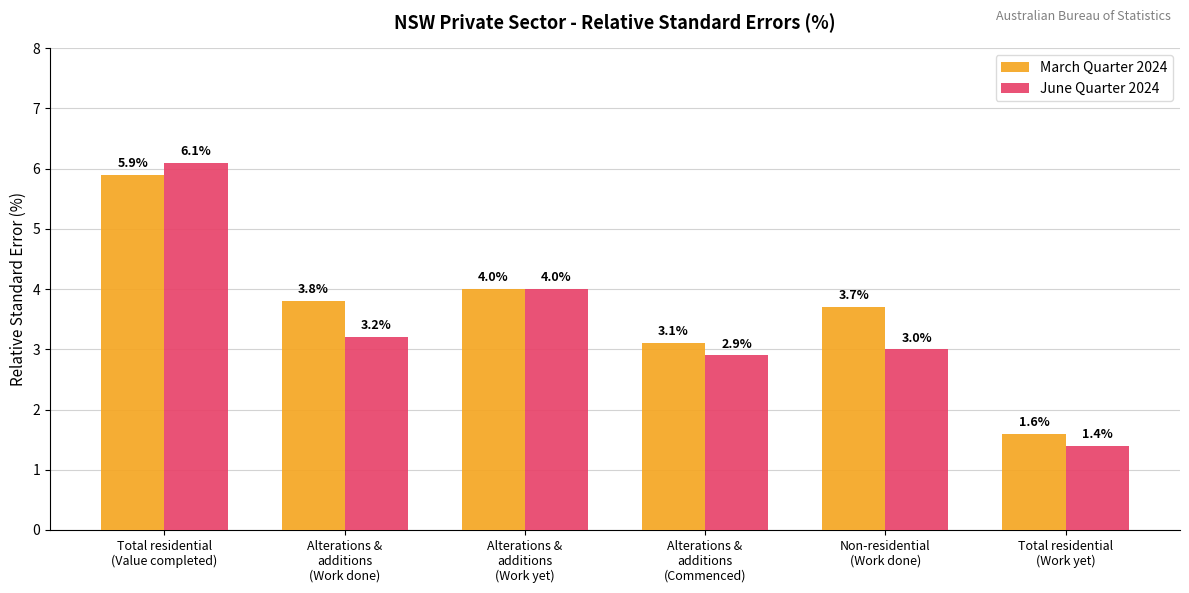

At which category does the chart reach its peak across all series?

Total residential
(Value completed)